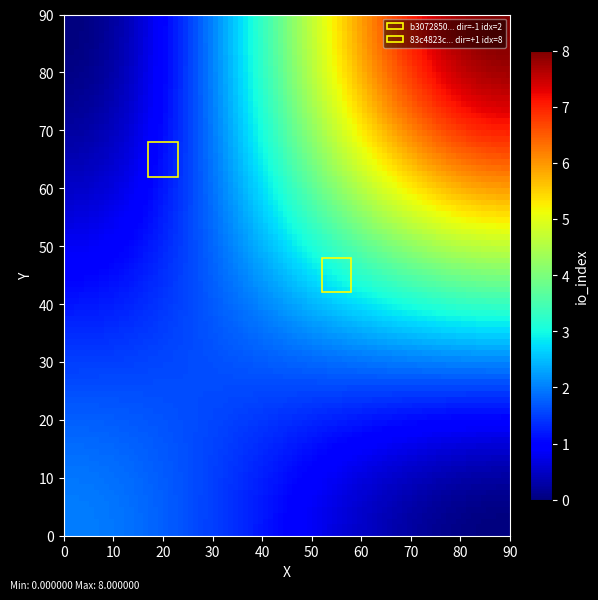

What is the greatest value displayed?

8